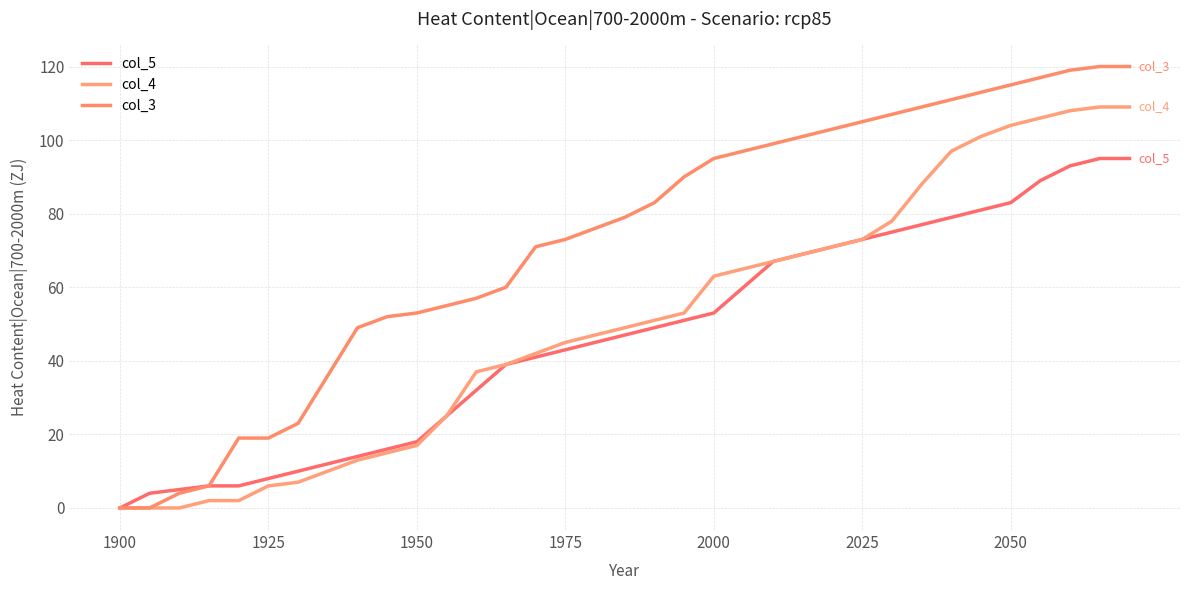

How many series are shown in this chart?

3